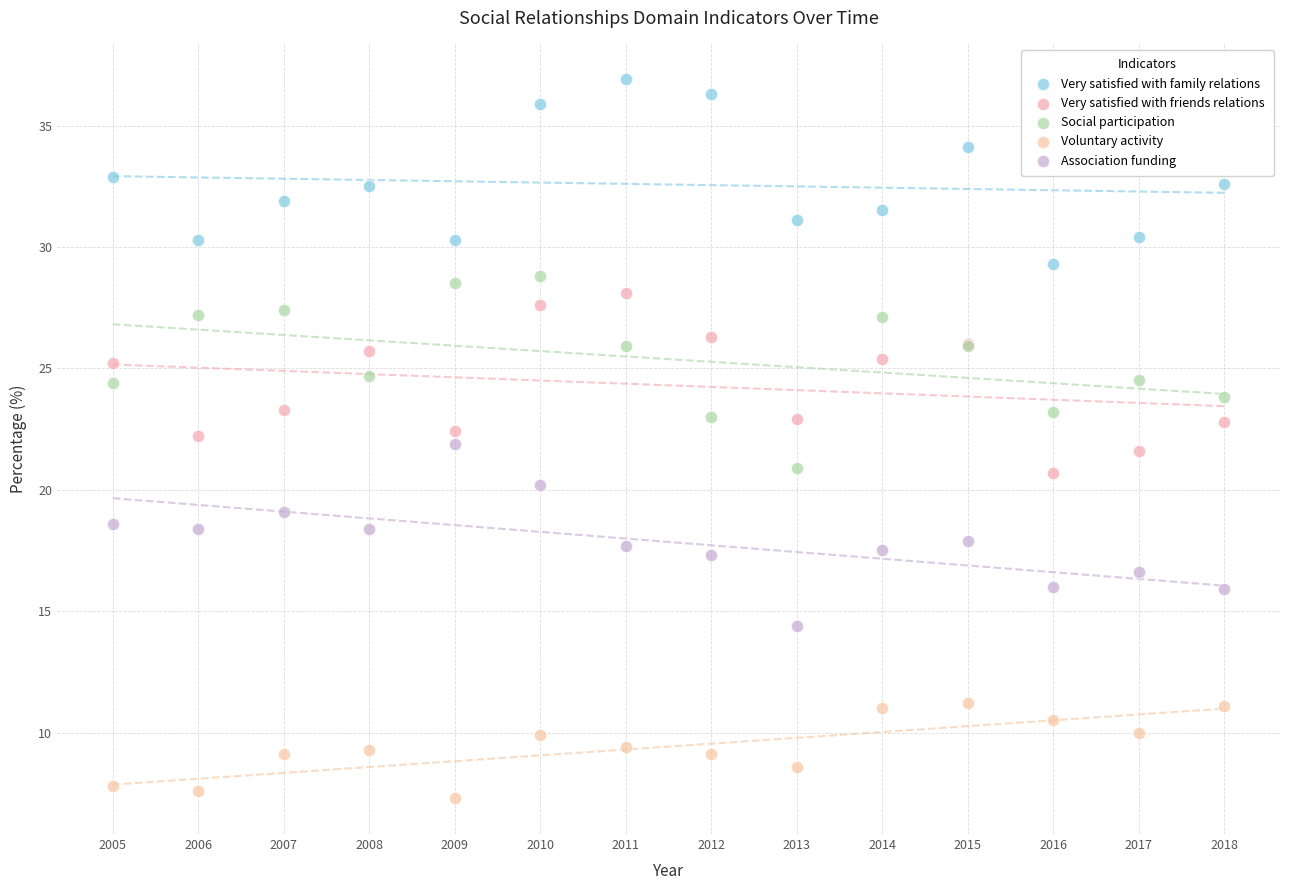

What is the X range (max minus min) for the scatter plot?

13.0